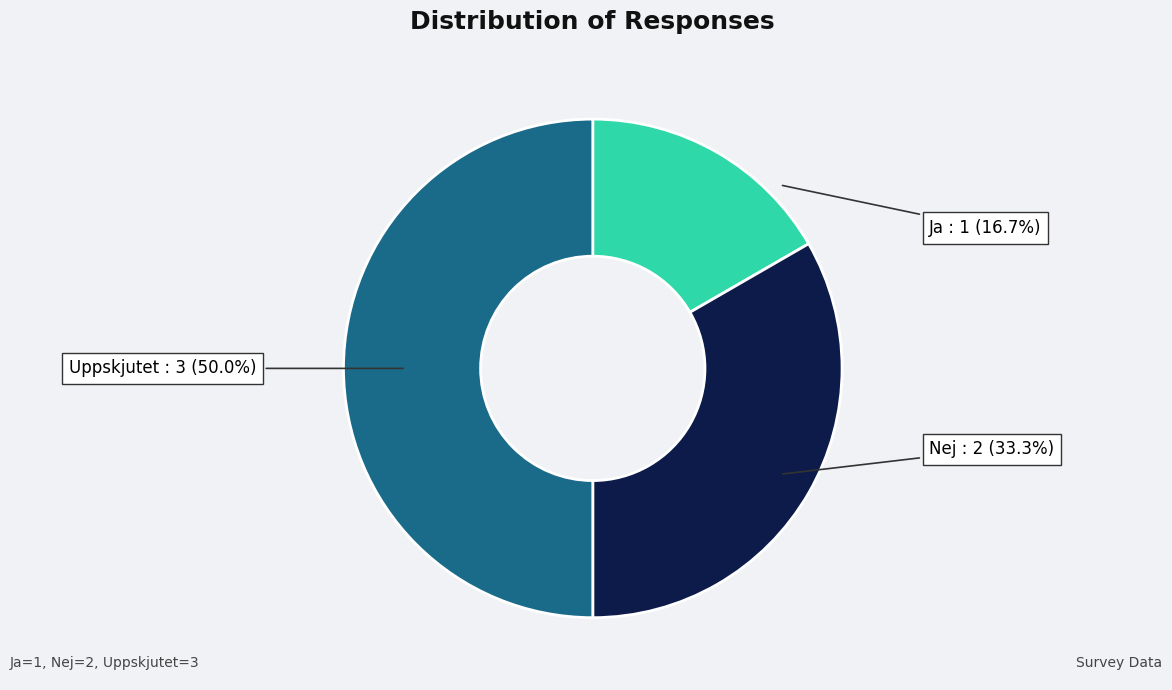

Does Nej account for over 50% of the chart?

No